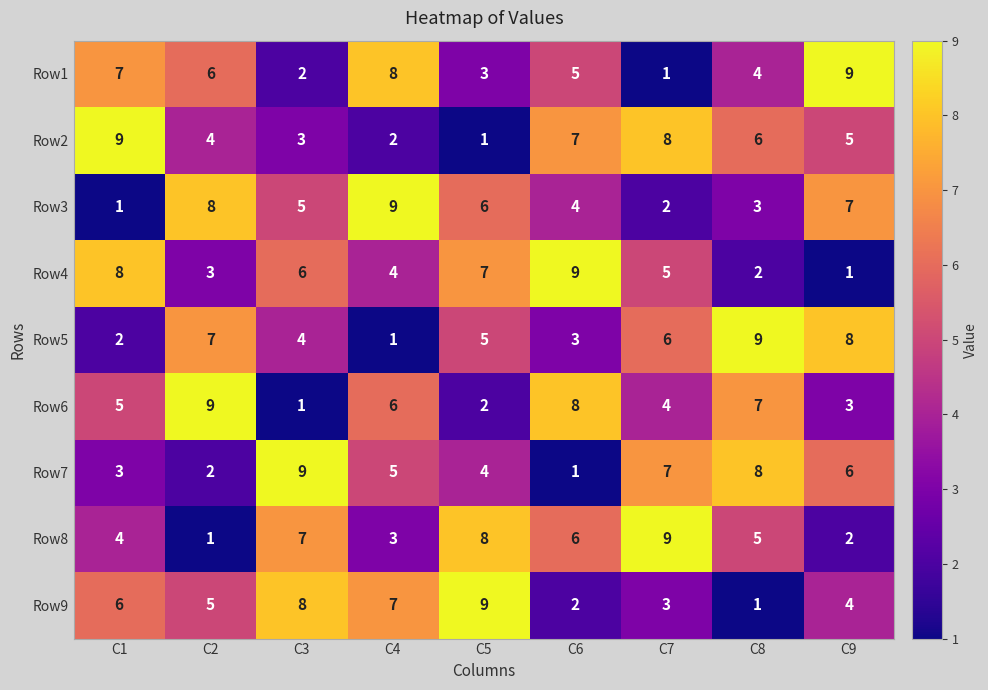

What is the highest value of the Row8 series?

9